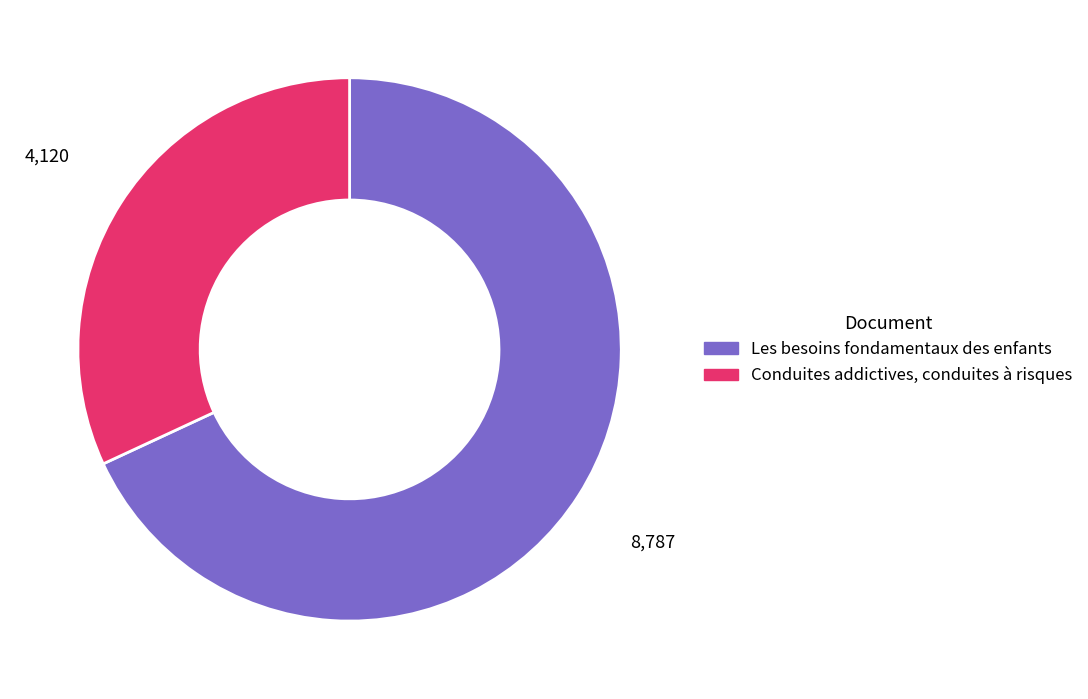

Which slice represents more than half of the pie?

Les besoins fondamentaux des enfants